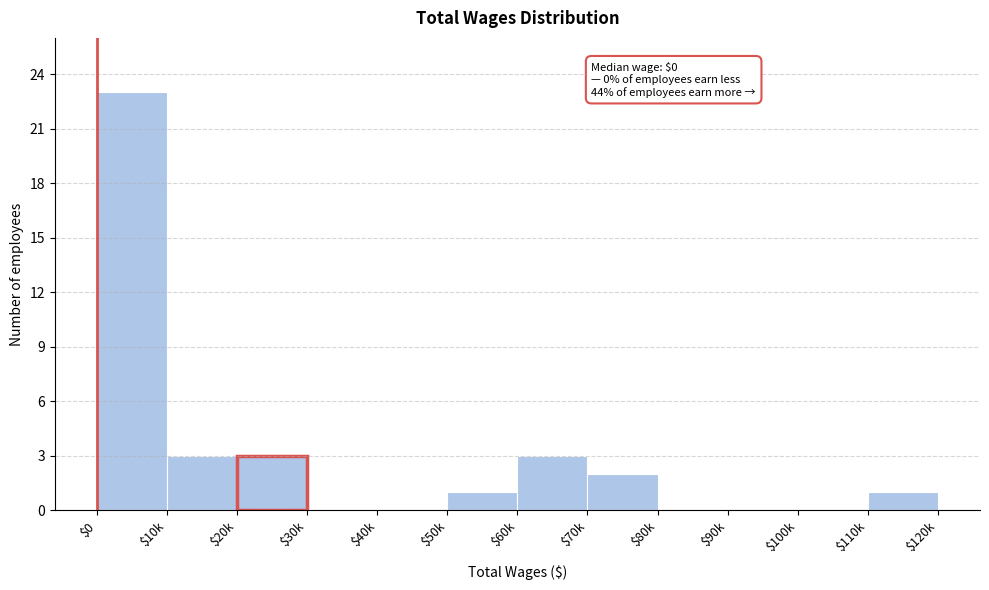

What is the maximum value shown in the chart?

23